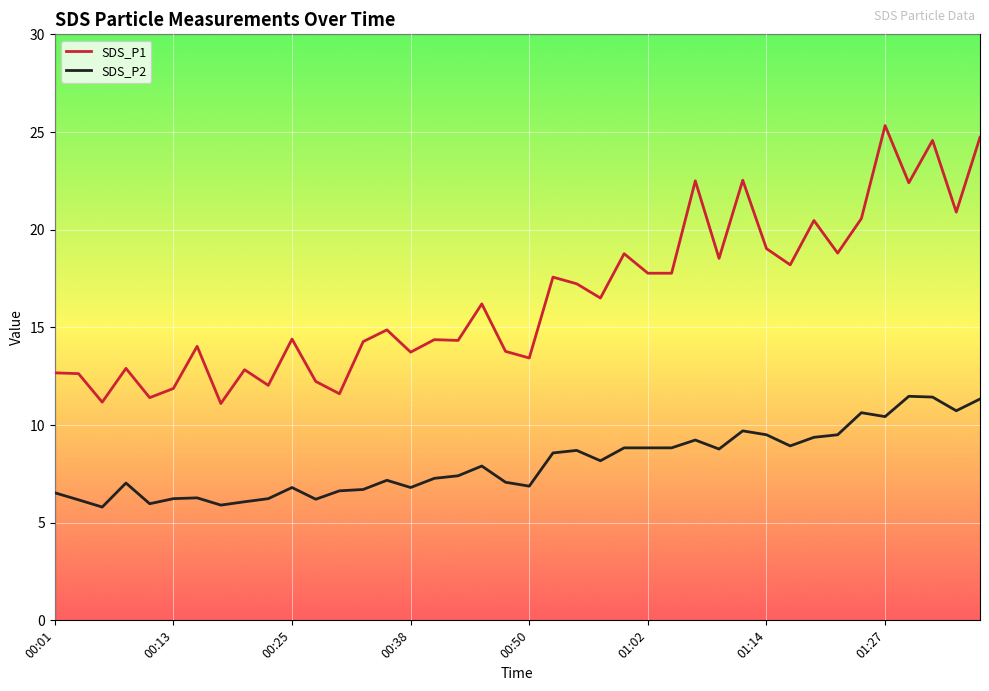

Which series has the largest total across all categories?

SDS_P1